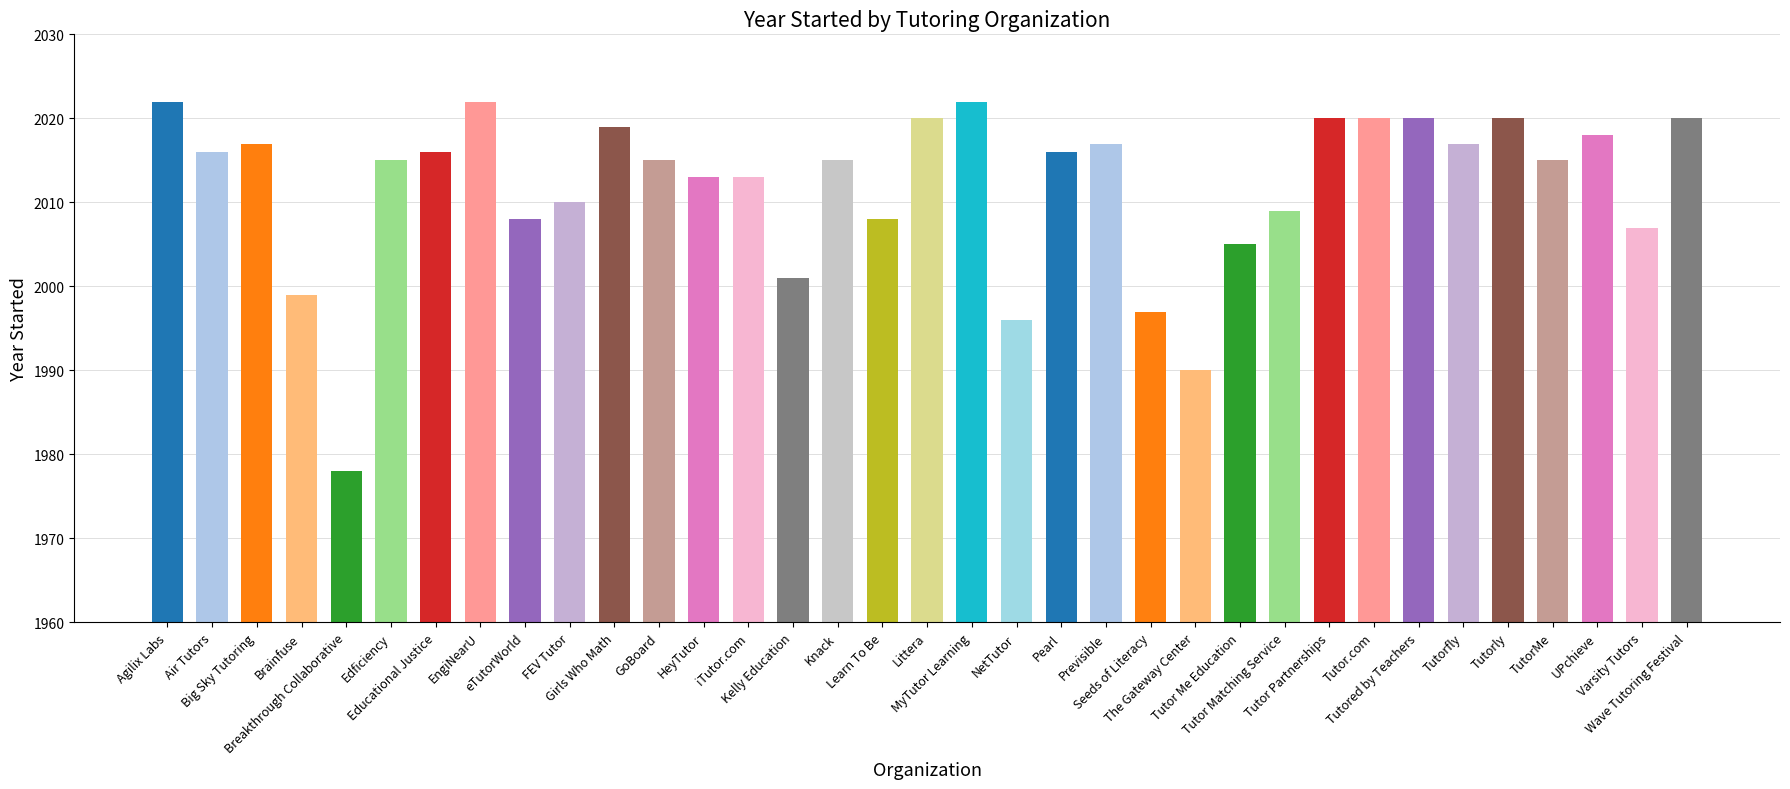

At which category does the chart reach its minimum across all series?

Breakthrough Collaborative